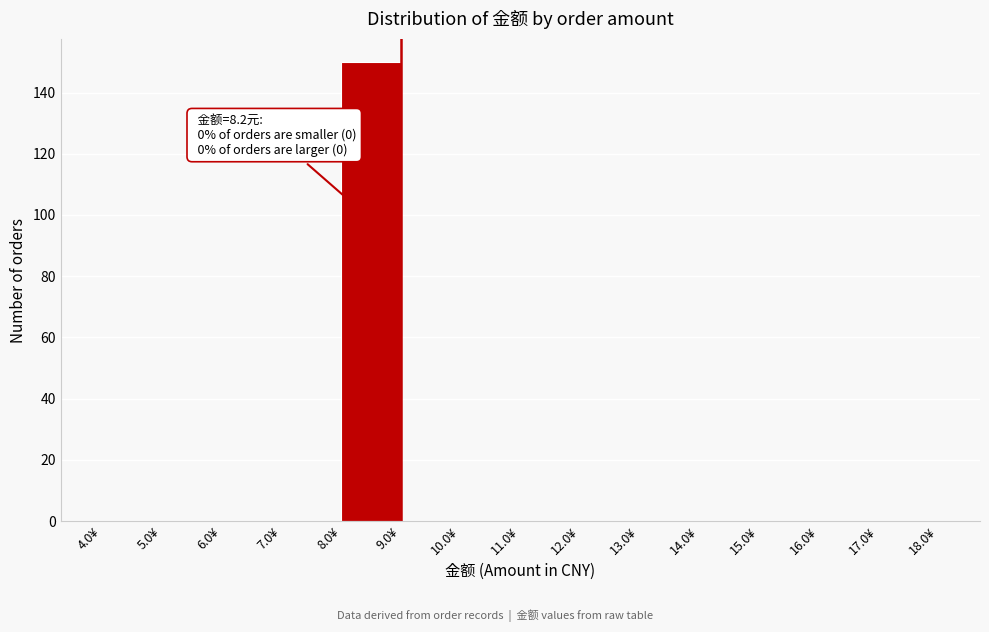

Which range on the x-axis has the tallest bar?

8 to 9